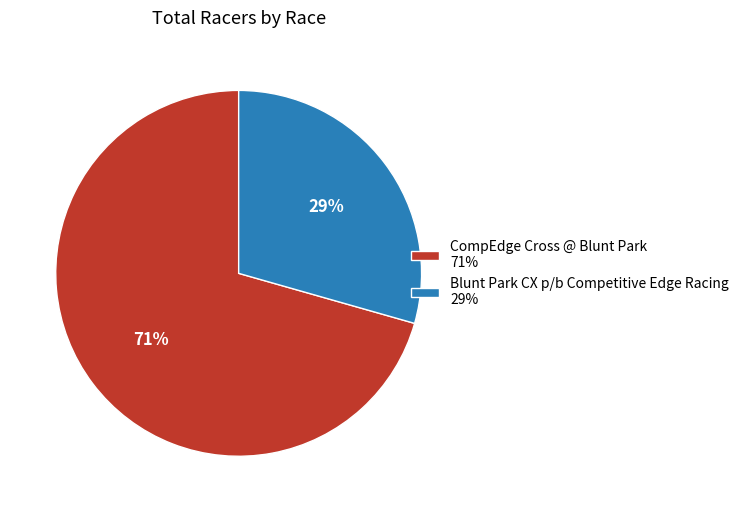

Combined, do CompEdge Cross @ Blunt Park and Blunt Park CX p/b Competitive Edge Racing account for over 50%?

Yes